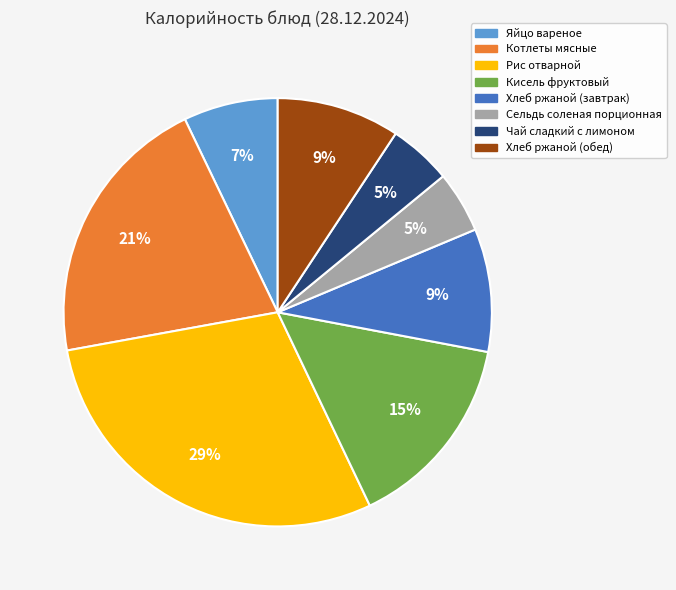

To the nearest percent, what is the average slice percentage?

12%